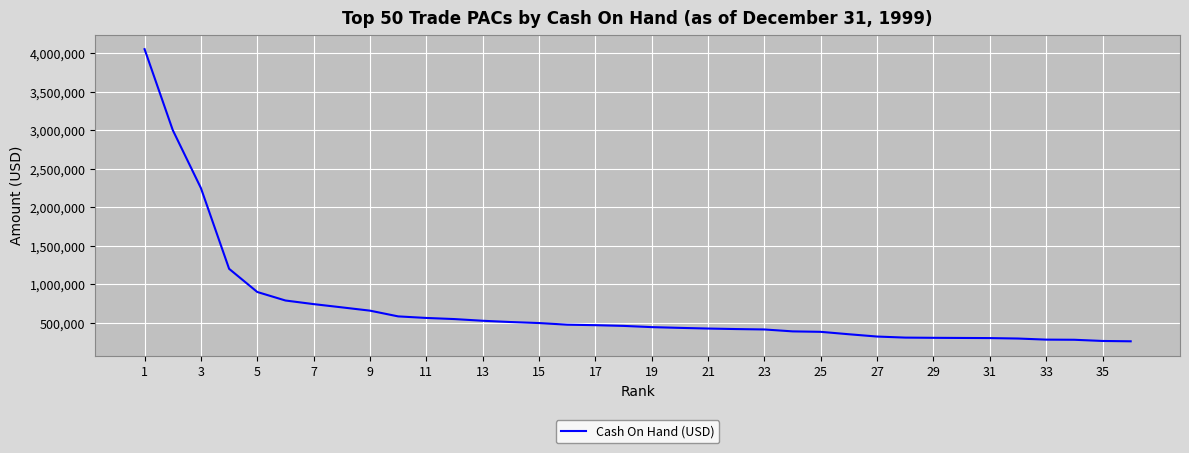

What is the greatest value displayed?

4052003